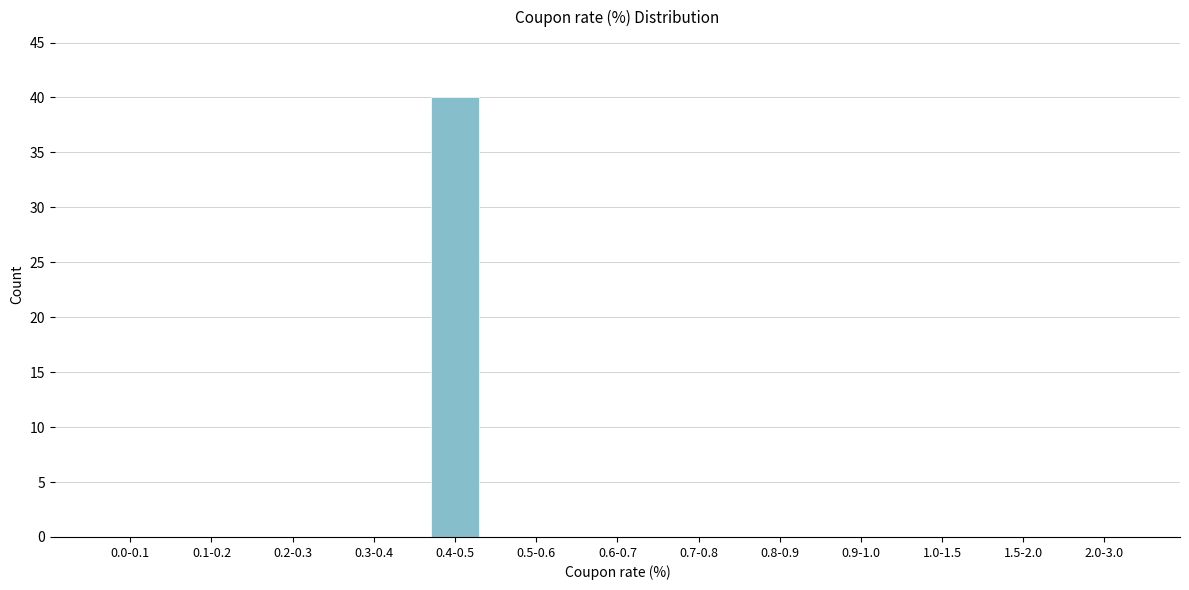

Reading right to left, extract all data points from this chart.

2.0-3.0=0	1.5-2.0=0	1.0-1.5=0	0.9-1.0=0	0.8-0.9=0	0.7-0.8=0	0.6-0.7=0	0.5-0.6=0	0.4-0.5=40	0.3-0.4=0	0.2-0.3=0	0.1-0.2=0	0.0-0.1=0